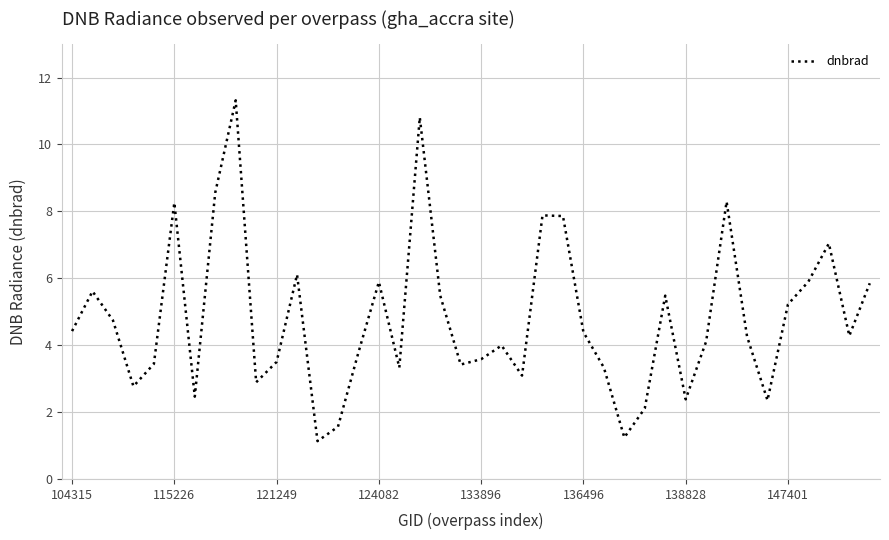

Is this an area chart (filled region under the line)?

No